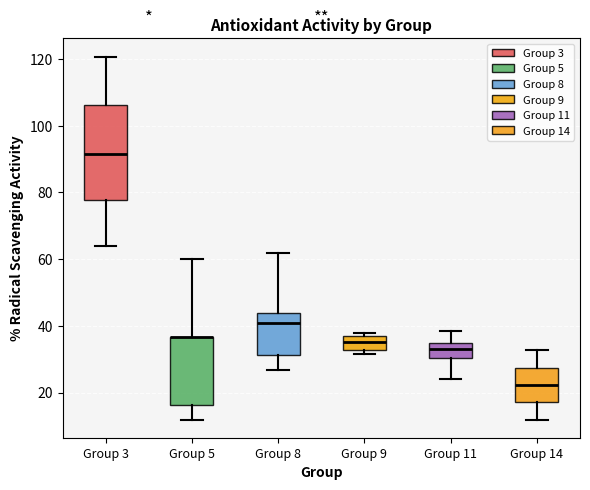

Reading left to right, transcribe this box plot: for each box, give where its median line is, the range the box spans, and where its two whiskers end, as read against the y-axis. The values are not printed on the chart, so give them approximately, as read against the axis.

Group 3: median 92, box 78 to 106, whiskers 64 to 120
Group 5: median 36 (drawn on the box's upper edge), box 16 to 36, whiskers 12 to 60
Group 8: median 40, box 32 to 44, whiskers 26 to 62
Group 9: median 36, box 32 to 38, whiskers 32 (just below the box's lower edge) to 38 (just above the box's upper edge)
Group 11: median 34 (inside the box), box 30 to 34, whiskers 24 to 38
Group 14: median 22, box 18 to 28, whiskers 12 to 32